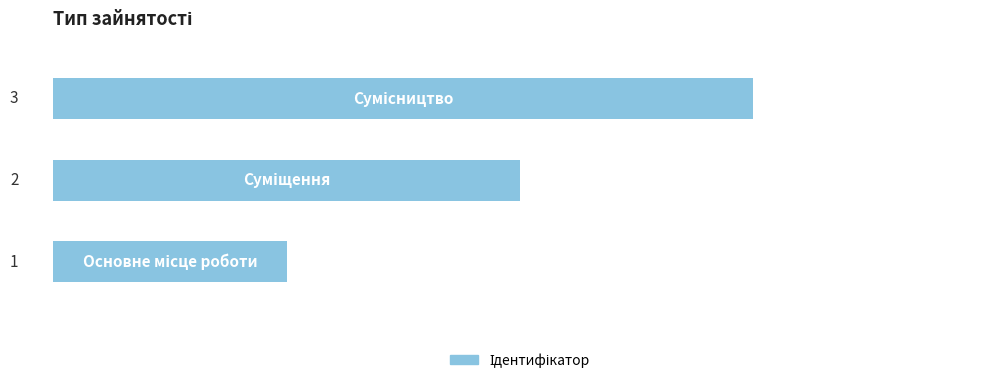

How many data points does each series have?

3